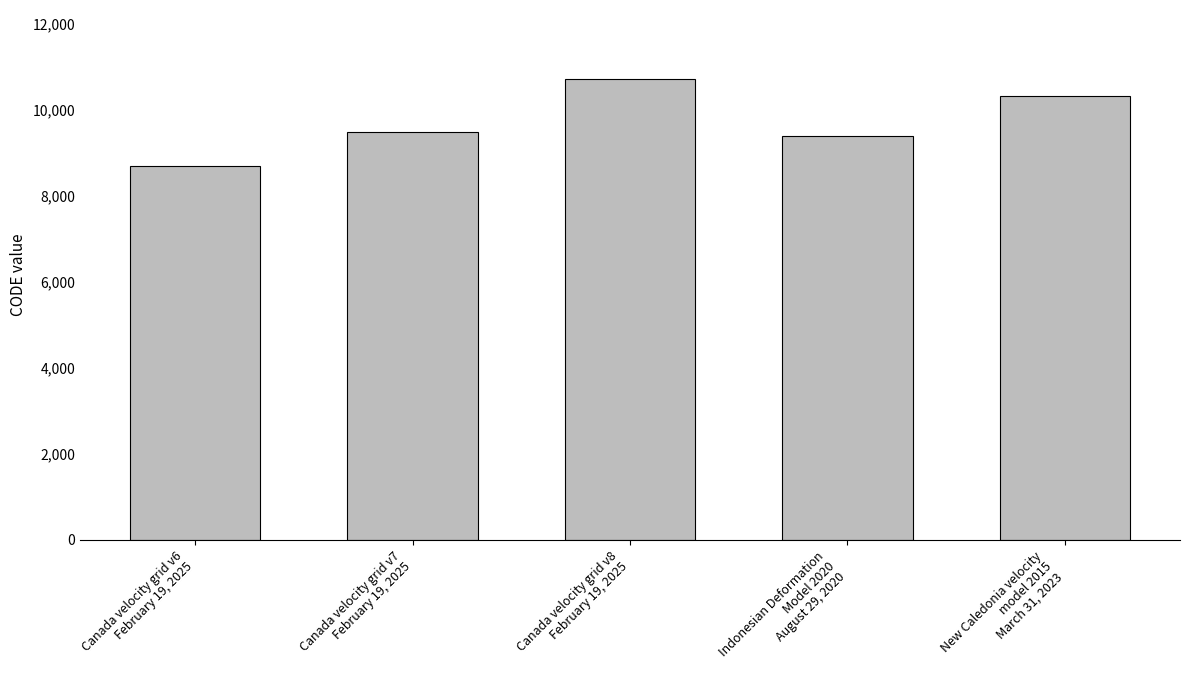

Read the value at Canada velocity grid v6
February 19, 2025, to the nearest 50.

8700